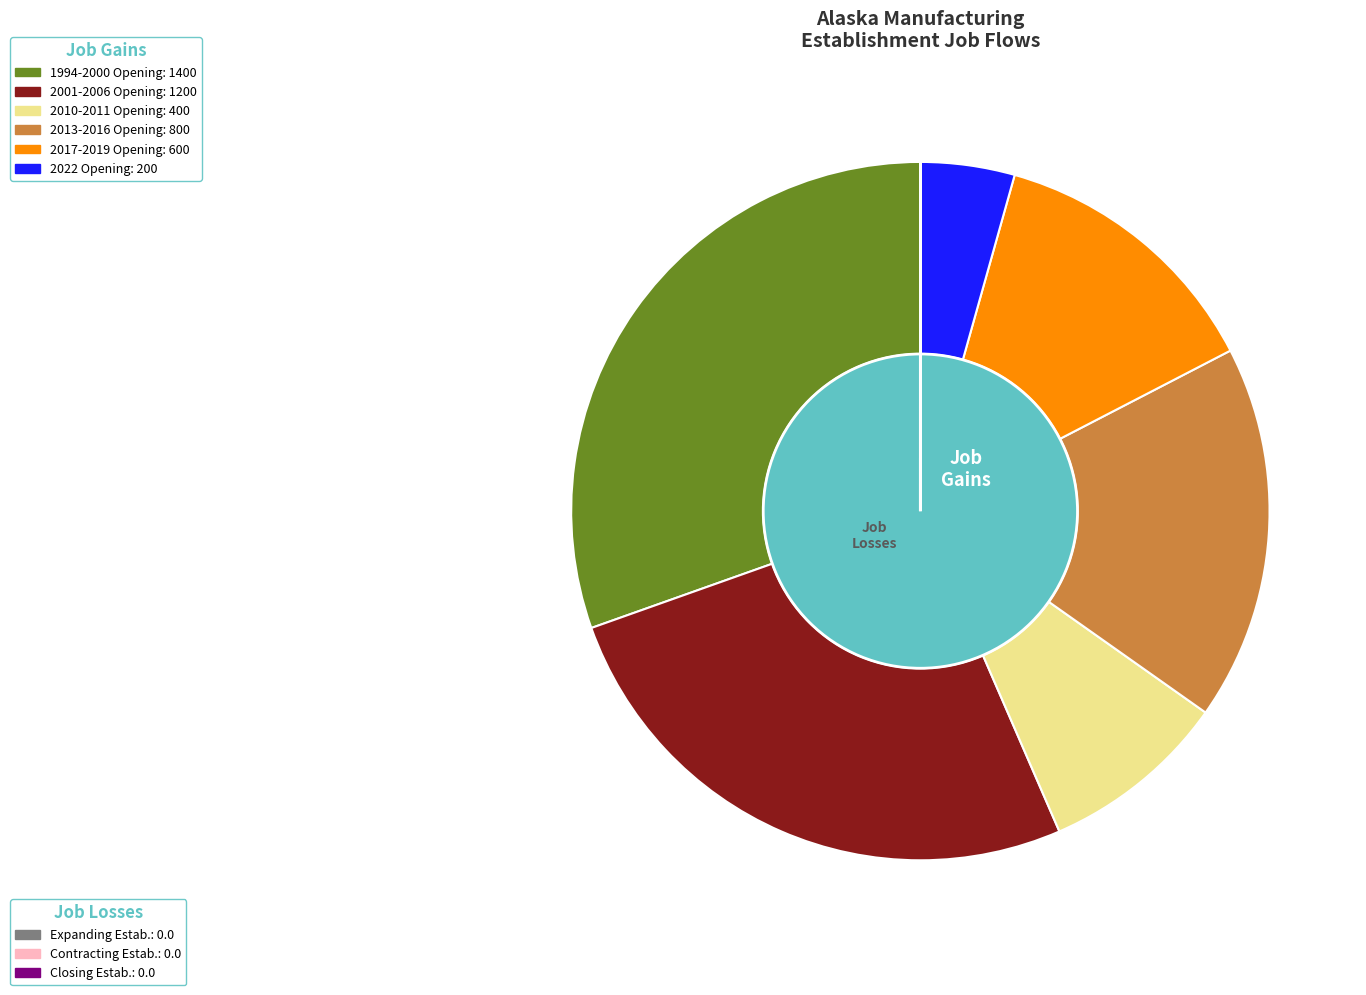

What is the smallest slice in the pie chart?

Expanding establishments